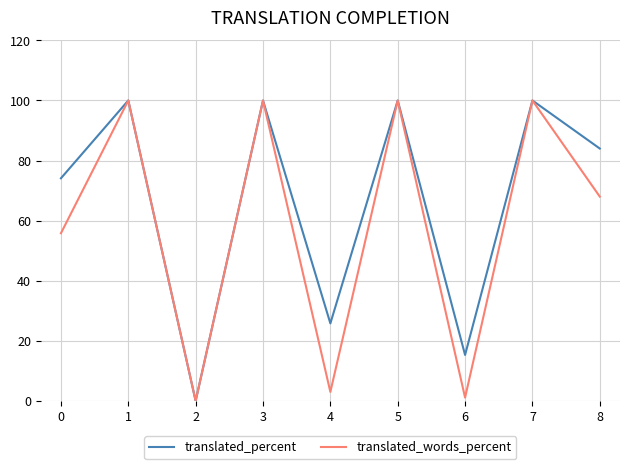

Which series changed the most between 0 and 1?

translated_words_percent